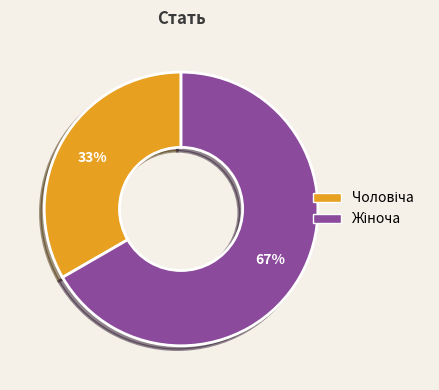

How many segments does this pie chart have?

2